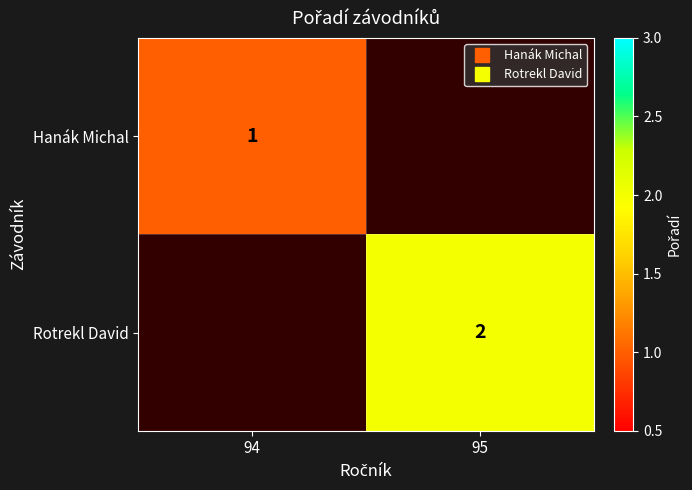

The Rotrekl David series shows 0.6 at 95. True or false?

False